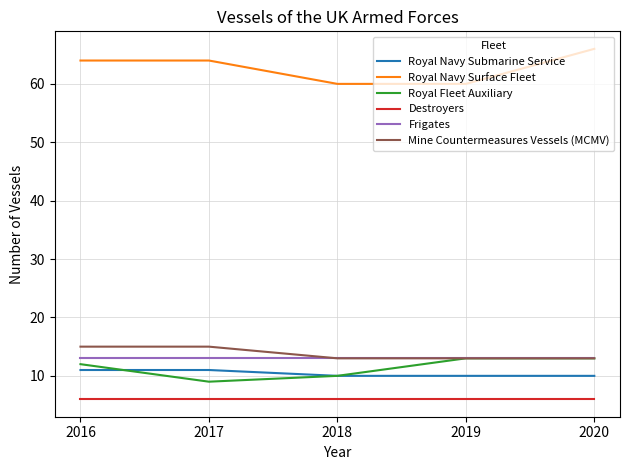

Is the value of Mine Countermeasures Vessels (MCMV) at 2018 greater than the value of Royal Fleet Auxiliary at 2017?

Yes